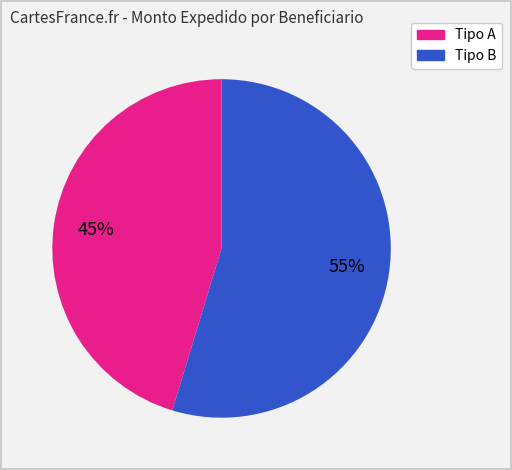

To the nearest percent, what is the average slice percentage?

50%